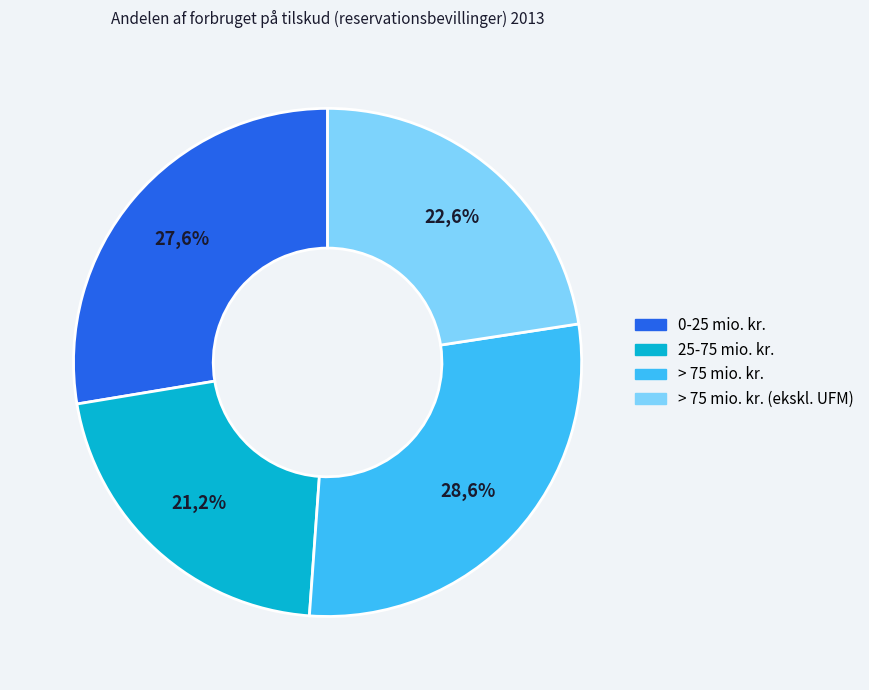

To the nearest percent, what is the difference between the largest and smallest slice percentages?

7%